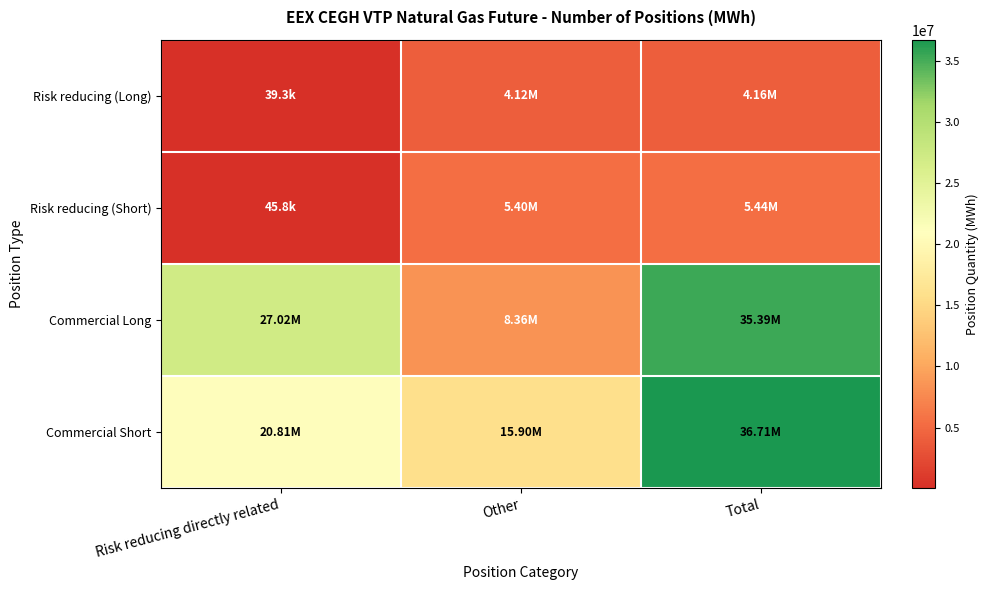

How many categories are shown in the chart?

3